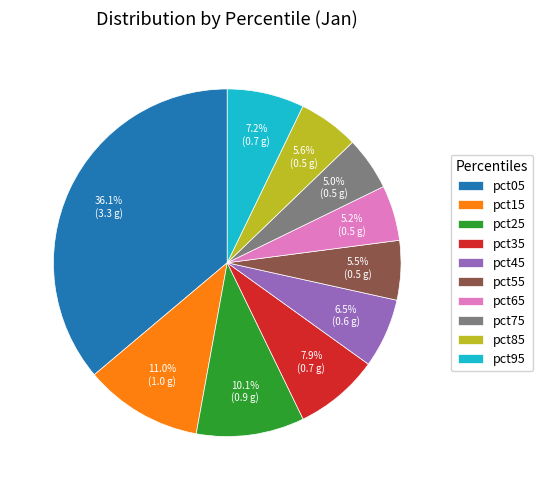

Does pct35 account for over 50% of the chart?

No